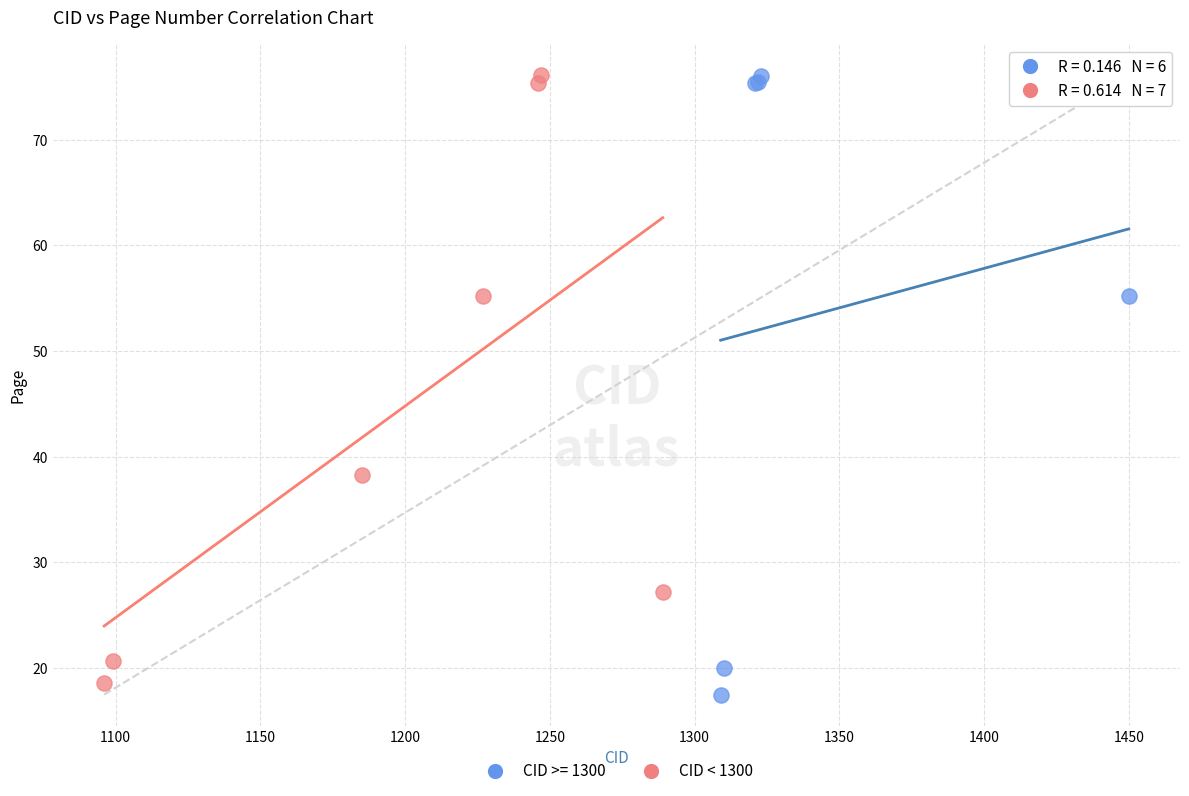

What are all the series names shown in the legend?

CID >= 1300, CID < 1300